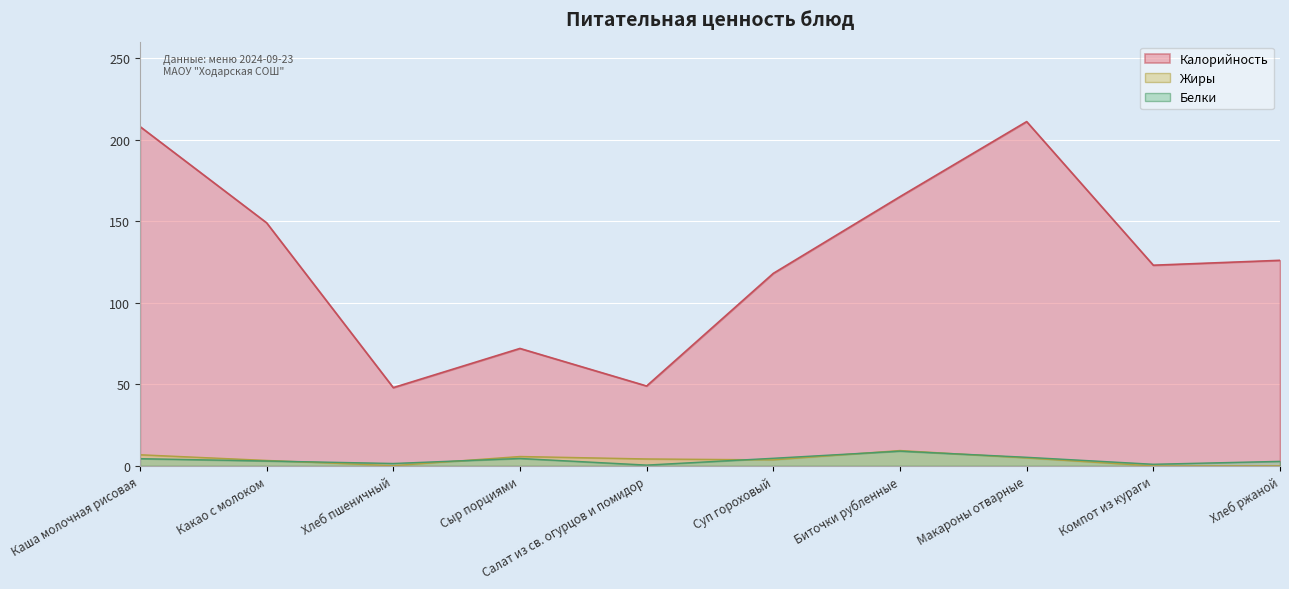

Is the value of Калорийность at Сыр порциями greater than the value of Жиры at Каша молочная рисовая?

Yes